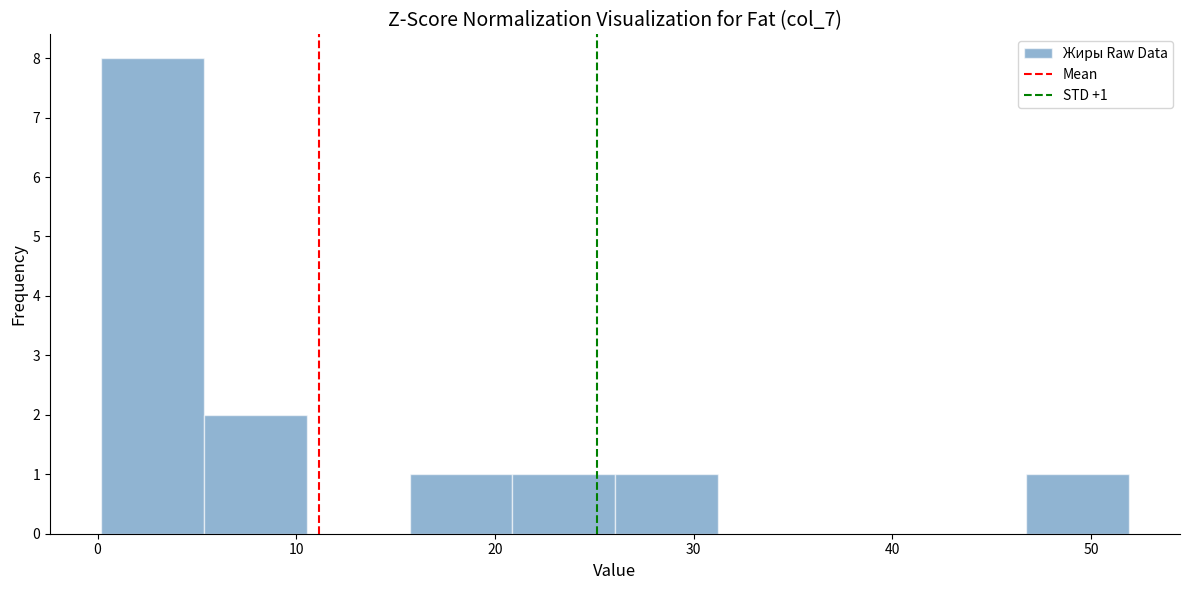

Which range on the x-axis has the tallest bar?

0 to 5